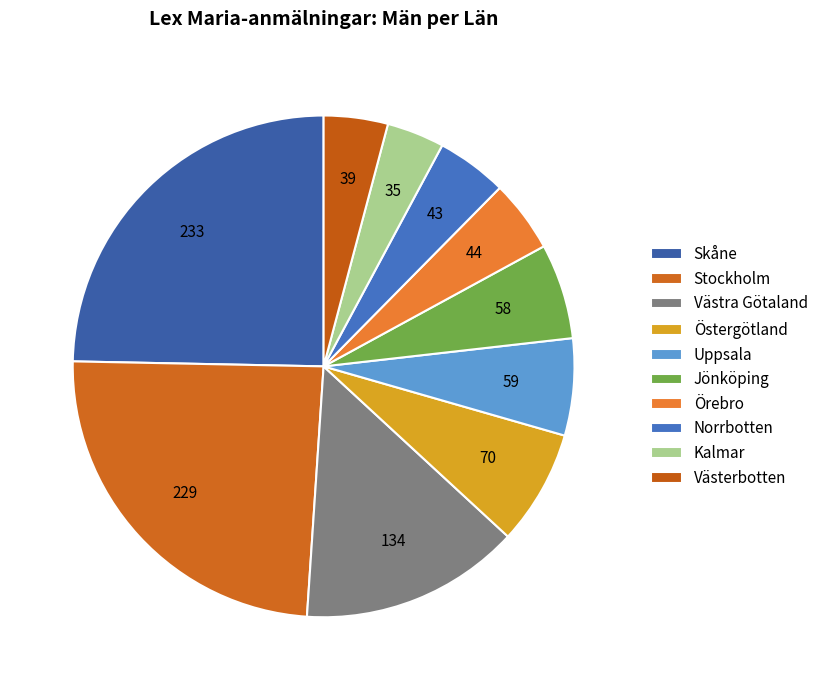

Which has a higher value, Örebro or Uppsala?

Uppsala